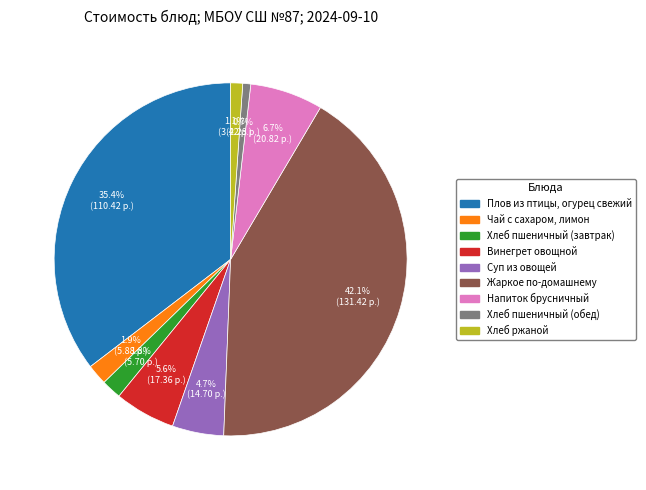

To the nearest percent, what portion does Винегрет овощной represent?

6%